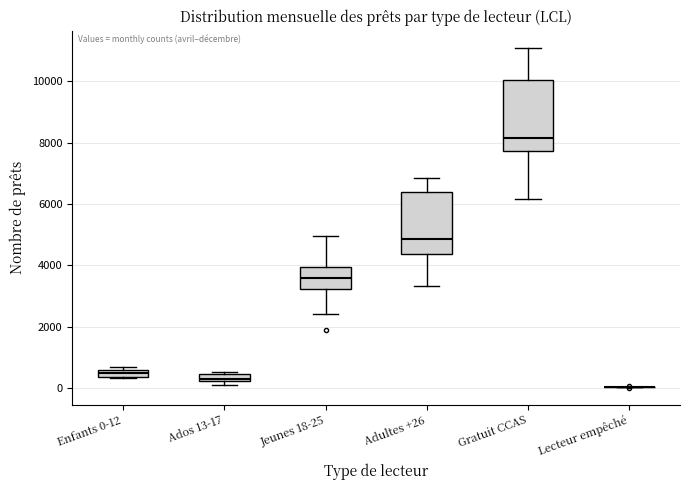

Where does the median line of the box for Jeunes 18-25 sit on the y-axis? The values are not printed on the chart, so give them approximately, as read against the axis.

3600